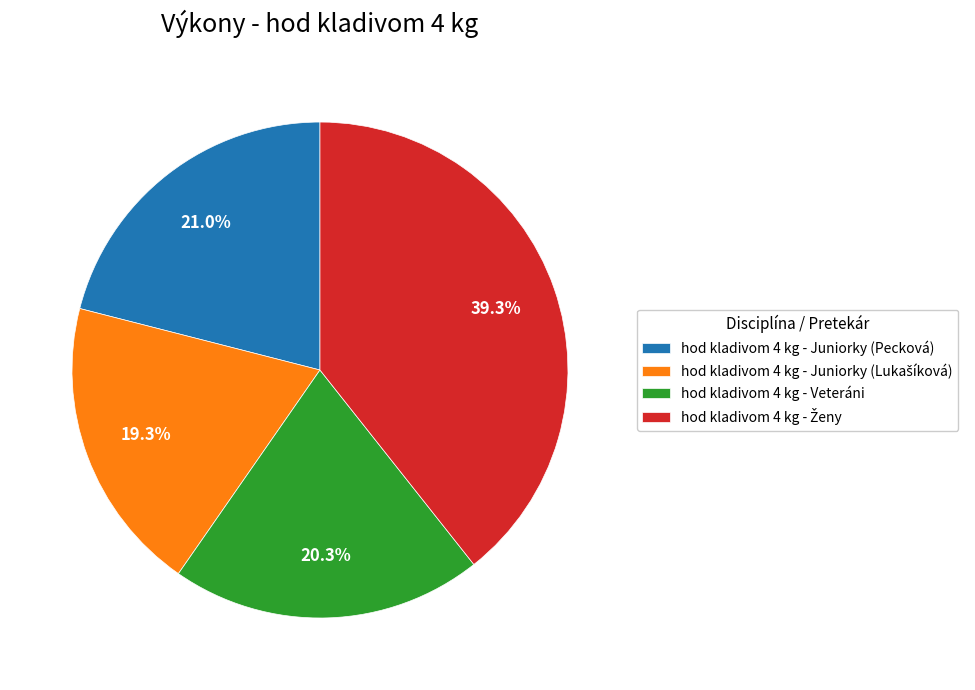

Between hod kladivom 4 kg - Juniorky (Pecková) and hod kladivom 4 kg - Veteráni, which is larger?

hod kladivom 4 kg - Juniorky (Pecková)